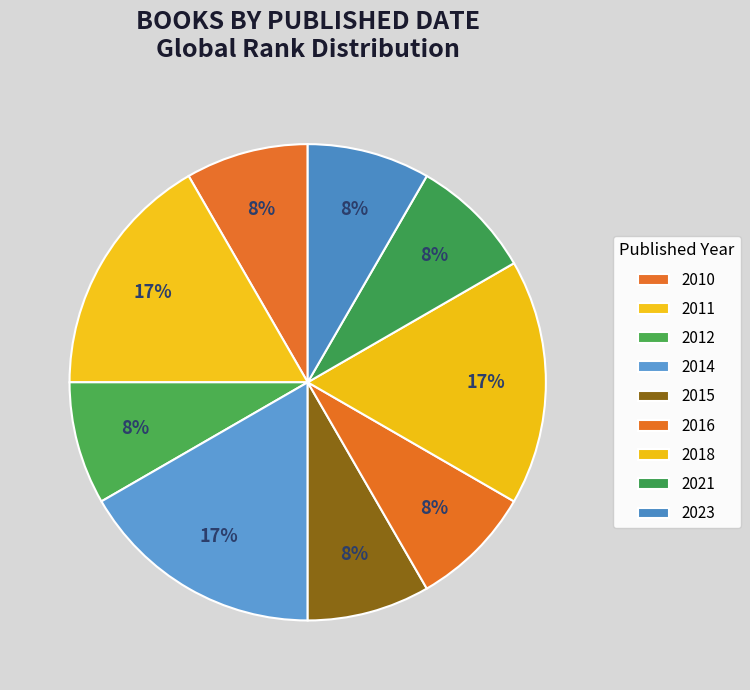

The 2016 slice represents 14% of the pie. True or false?

False